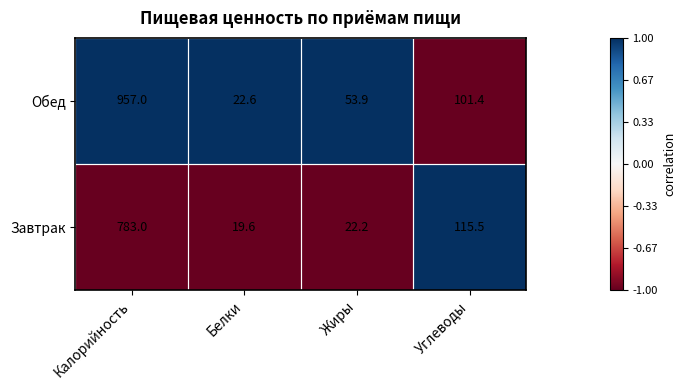

Is it true that Обед equals 133.4 at Углеводы?

False